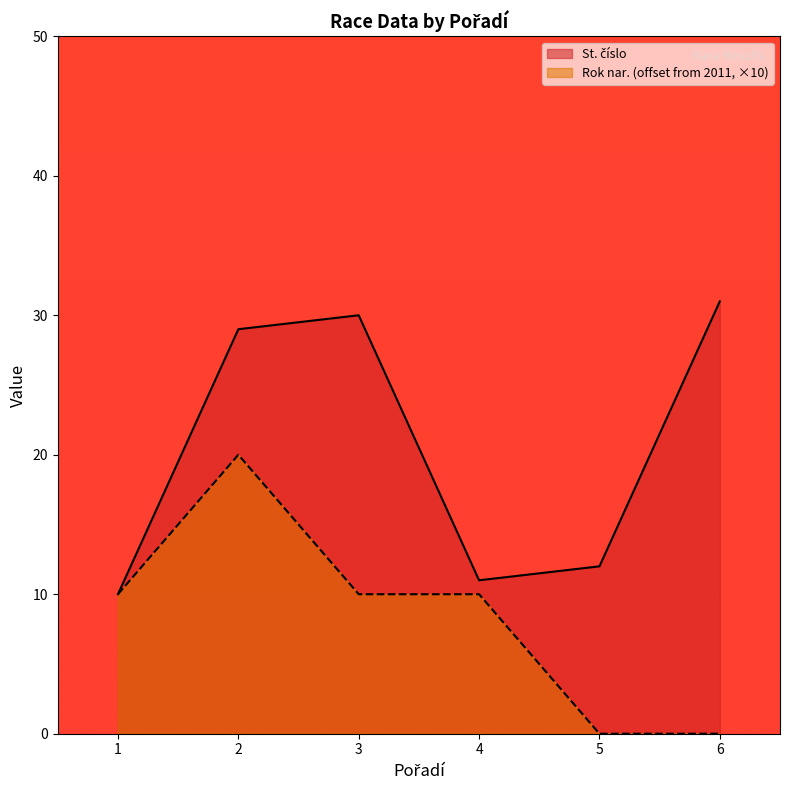

List the labels in order of Rok nar. value, largest first.

2, 1, 3, 4, 5, 6